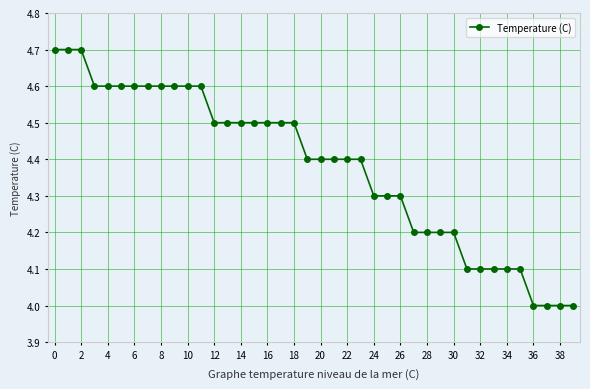

Does the chart have visible grid lines?

Yes